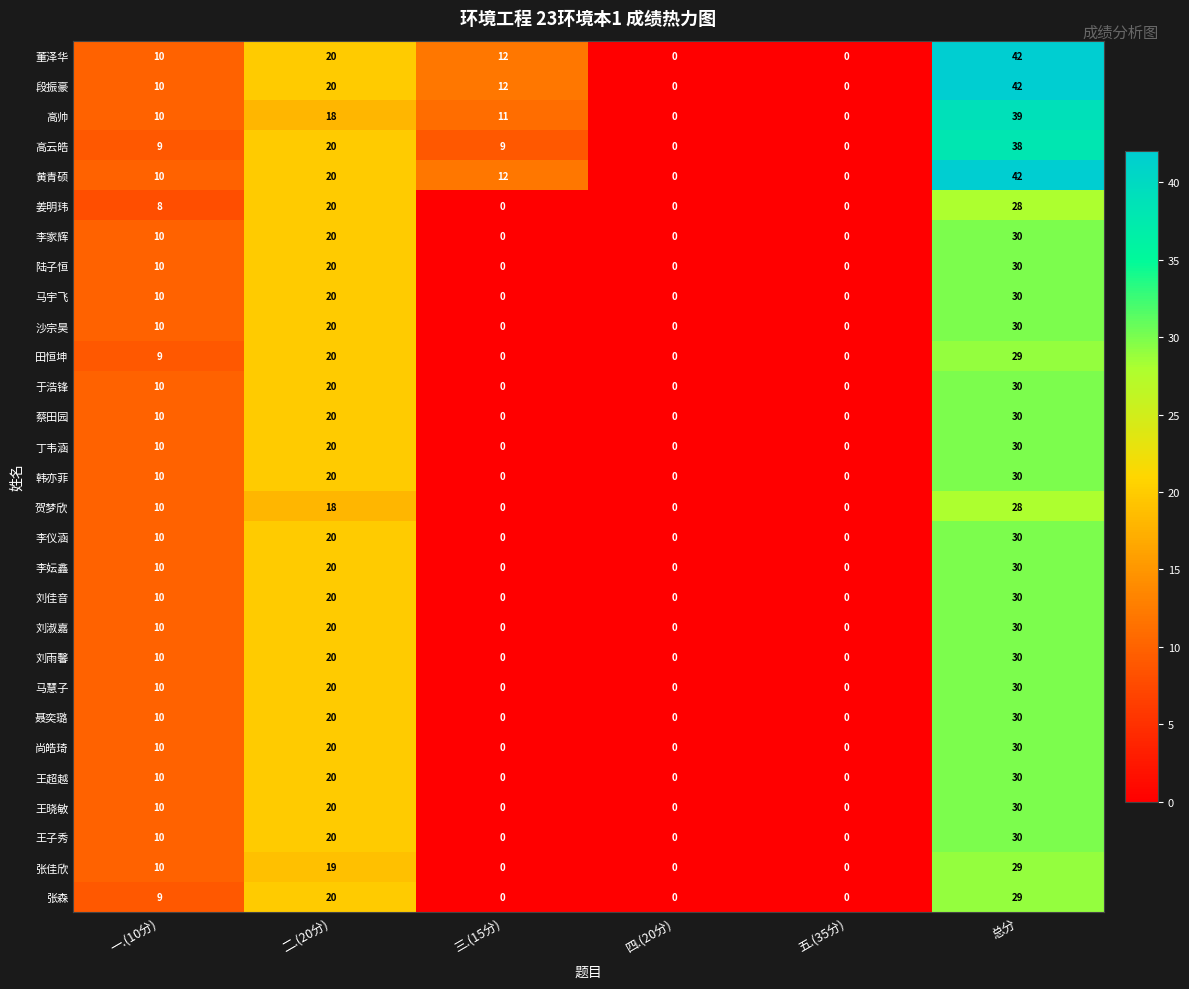

At which label is 于浩锋 closest to 15?

一.(10分)